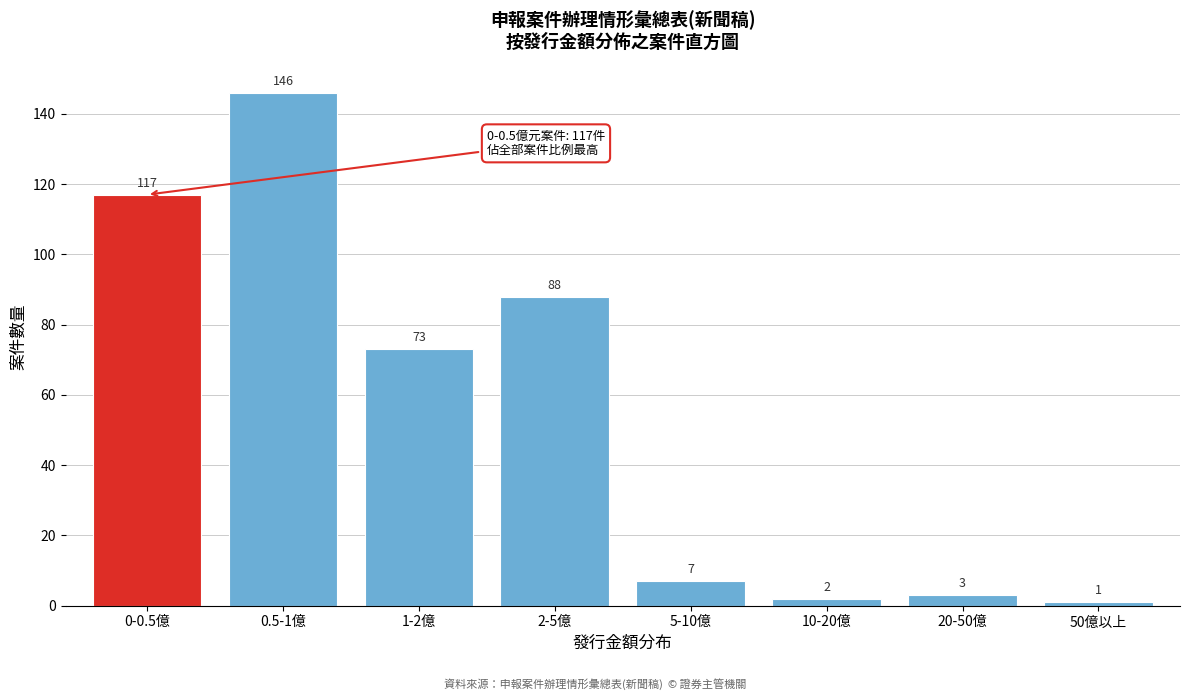

Reading right to left, transcribe all the data shown in this chart.

50億以上=1	20-50億=3	10-20億=2	5-10億=7	2-5億=88	1-2億=73	0.5-1億=146	0-0.5億=117